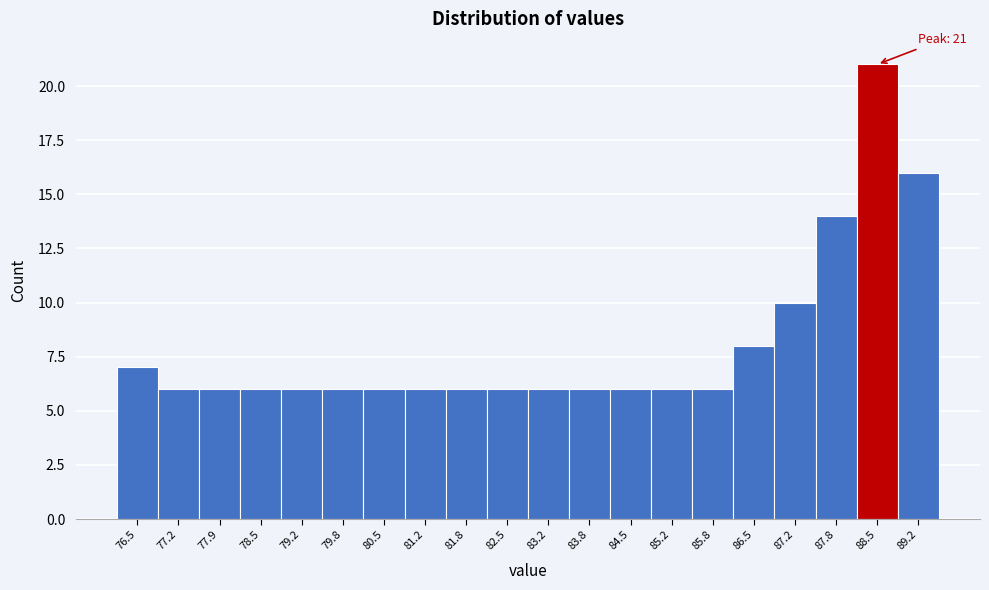

Reading right to left, list all the values displayed in this chart.

16	21	14	10	8	6	6	6	6	6	6	6	6	6	6	6	6	6	6	7